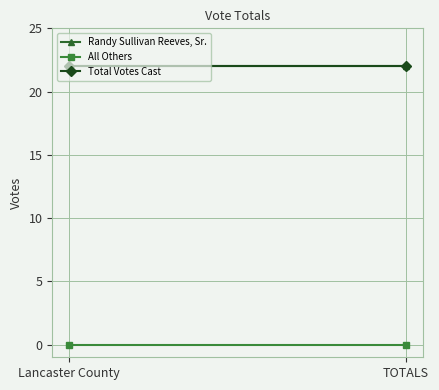

What is the difference between the highest and lowest values at TOTALS?

22